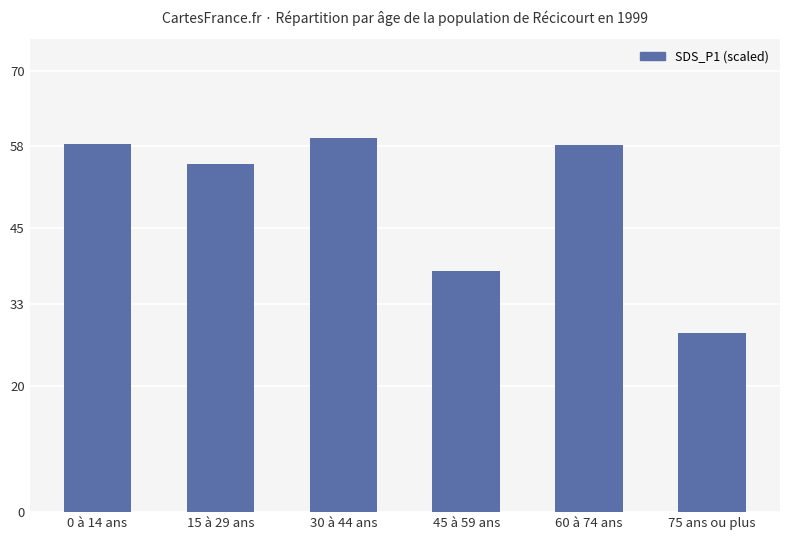

Which category has the lowest value across all series?

75 ans ou plus